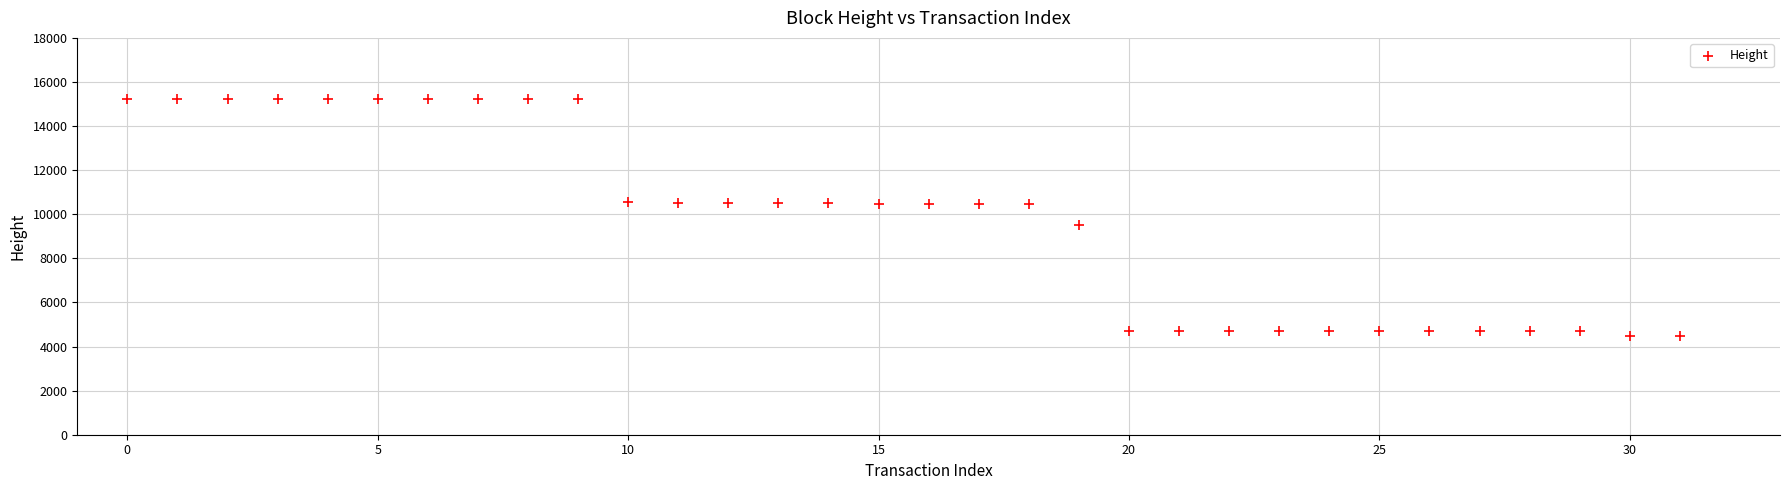

What Y value in the scatter plot is closest to 9844?

9493